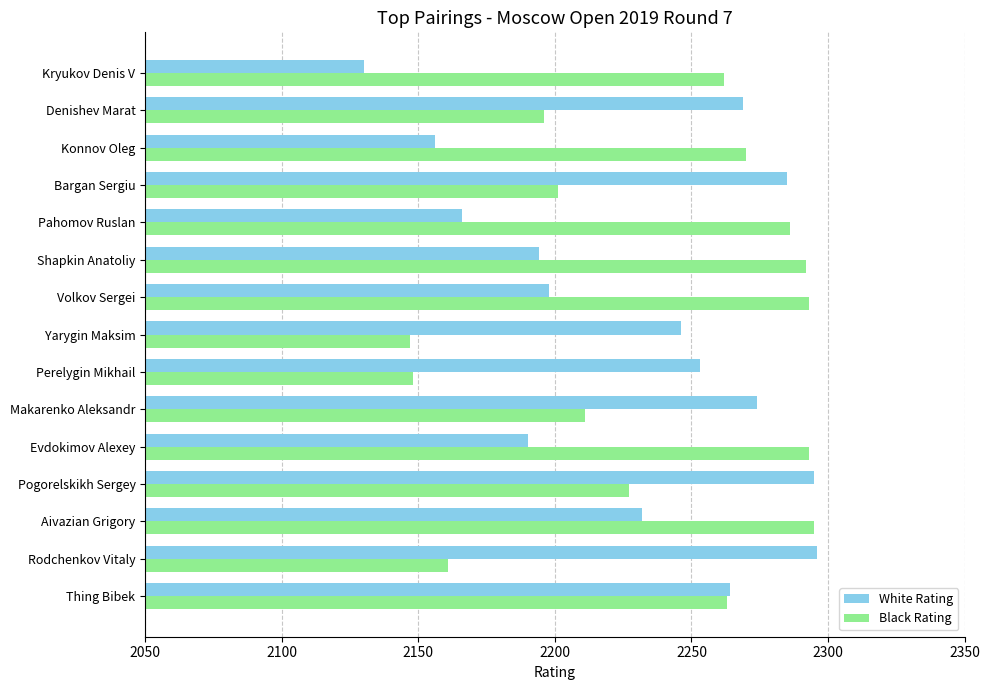

What is the maximum value for White Rating?

2296